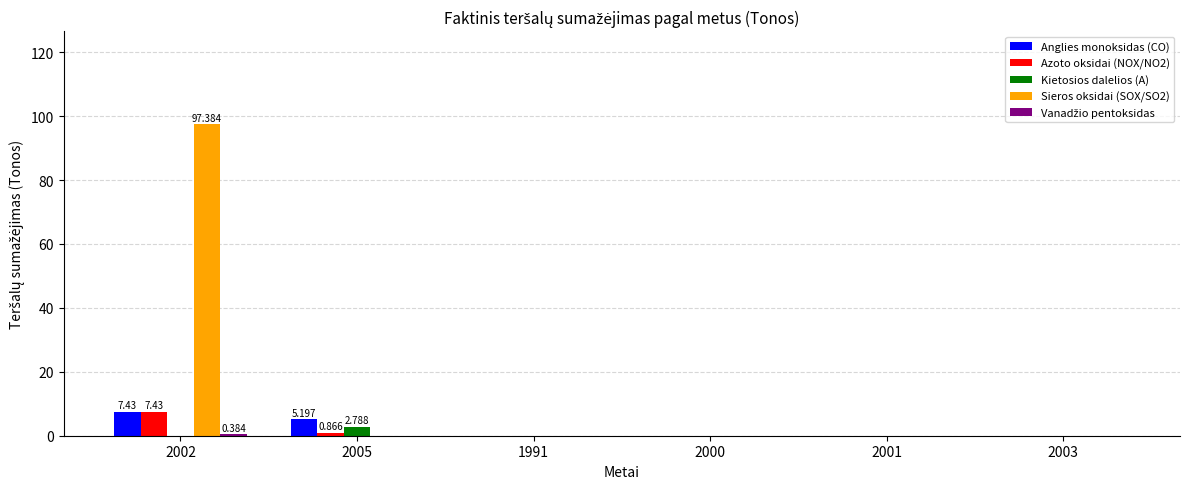

True or false: Anglies monoksidas (CO) has a value of 5.2 at 2005.

True